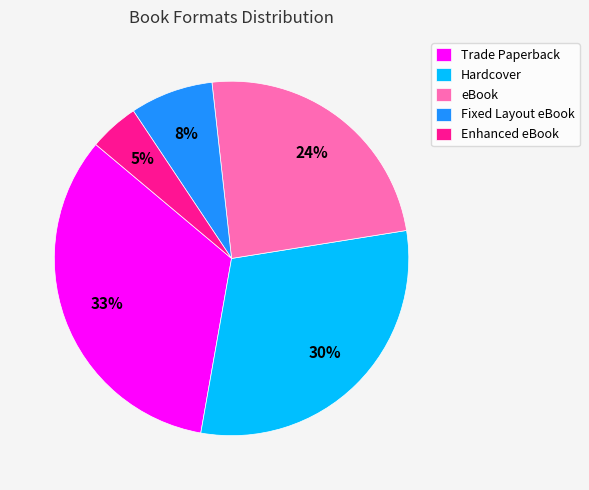

To the nearest percent, what is the average slice percentage?

20%